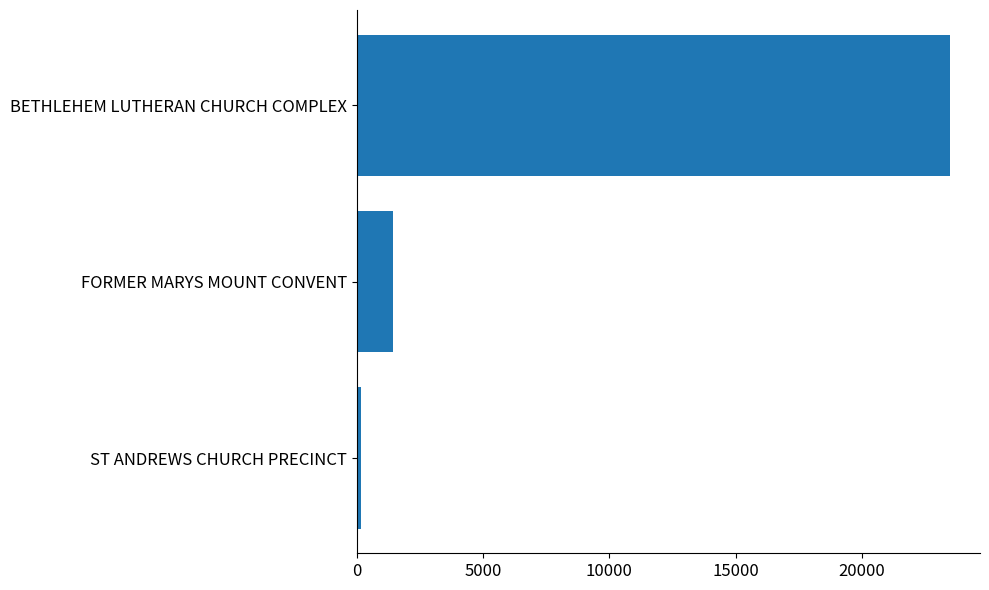

How many bars are there in total?

3